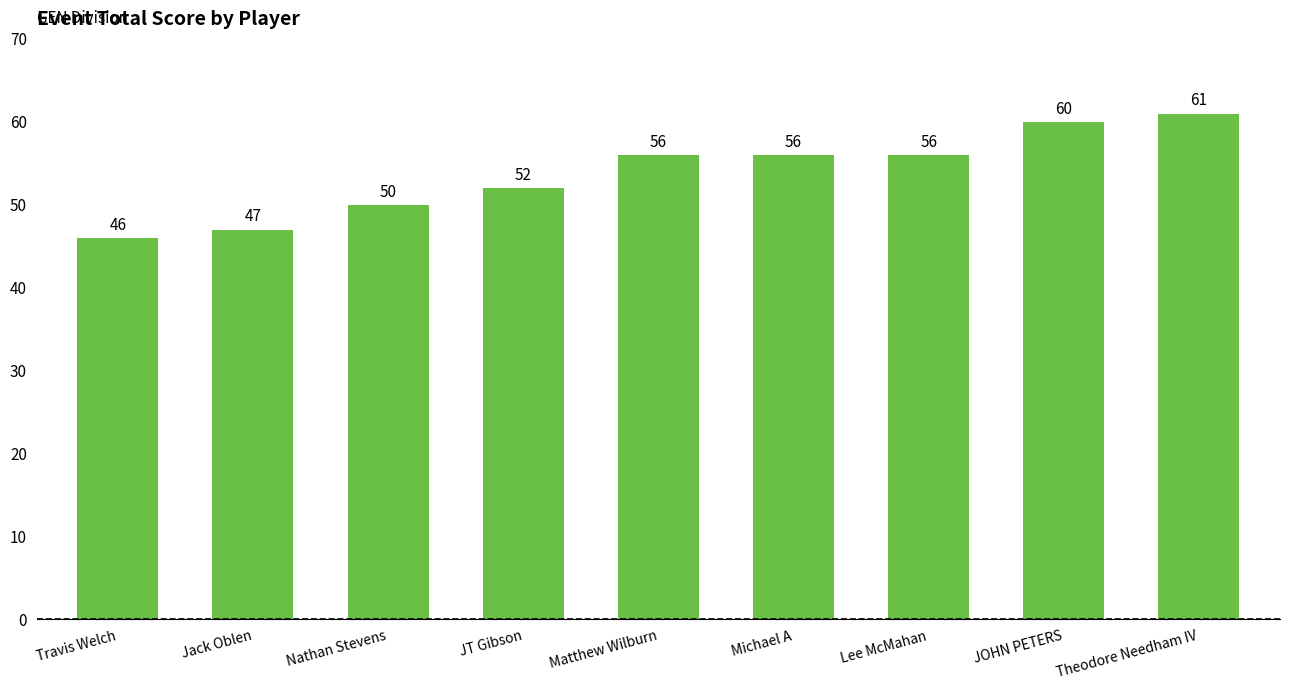

Is it true that the value at Lee McMahan is 56?

True